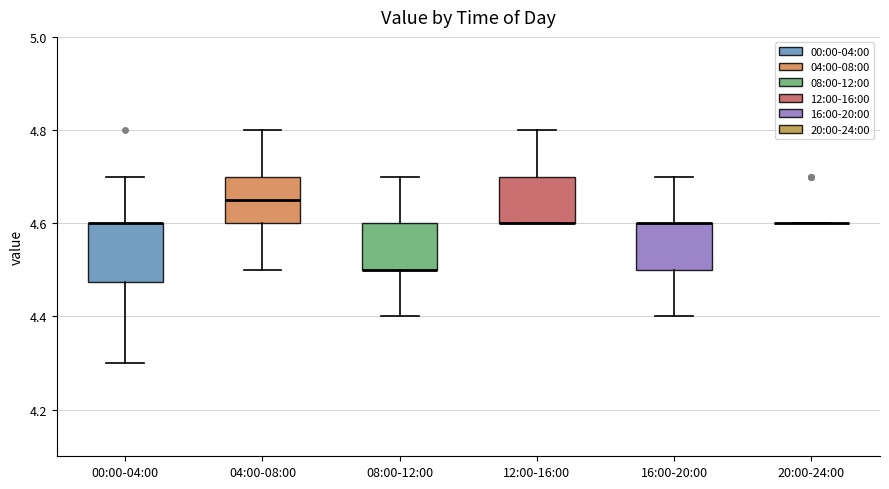

Where is the upper edge of the box for 08:00-12:00 on the y-axis? The values are not printed on the chart, so give them approximately, as read against the axis.

4.60